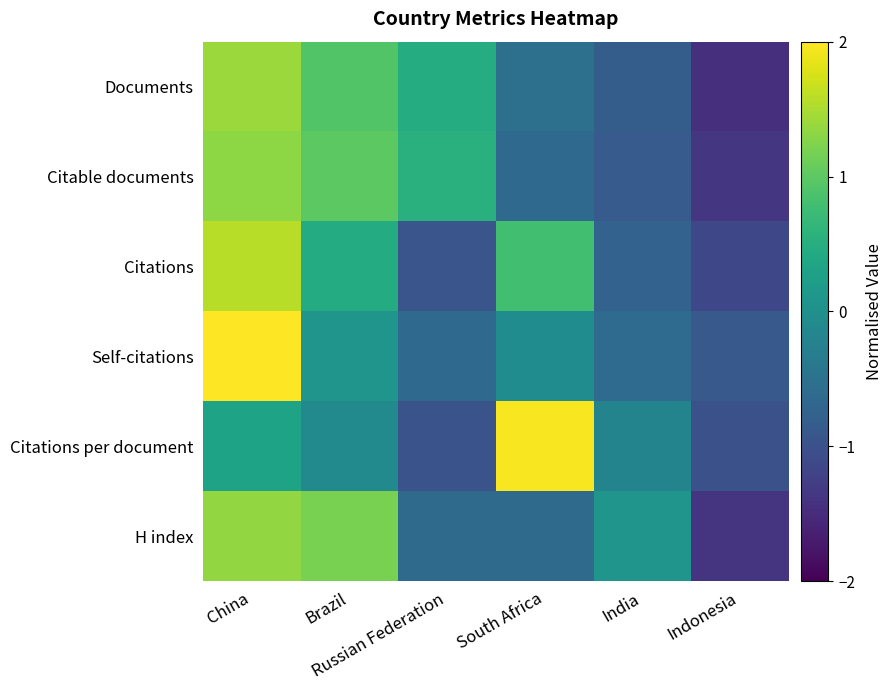

Reading left to right, transcribe all the data shown in this chart.

Documents: China=1.4	Brazil=0.9	Russian Federation=0.5	South Africa=-0.5	India=-0.8	Indonesia=-1.4
Citable documents: China=1.3	Brazil=1.0	Russian Federation=0.5	South Africa=-0.6	India=-0.9	Indonesia=-1.4
Citations: China=1.6	Brazil=0.5	Russian Federation=-0.9	South Africa=0.8	India=-0.7	Indonesia=-1.1
Self-citations: China=2.1	Brazil=0.1	Russian Federation=-0.6	South Africa=-0.1	India=-0.6	Indonesia=-0.9
Citations per document: China=0.3	Brazil=-0.1	Russian Federation=-1.0	South Africa=2.0	India=-0.2	Indonesia=-1.0
H index: China=1.4	Brazil=1.2	Russian Federation=-0.6	South Africa=-0.6	India=0.1	Indonesia=-1.4